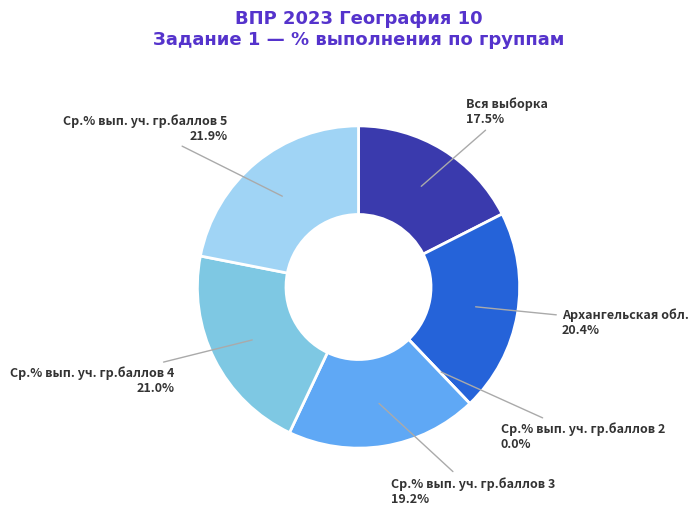

To the nearest percent, what percentage of the pie is Ср.% вып. уч. гр.баллов 3?

19%